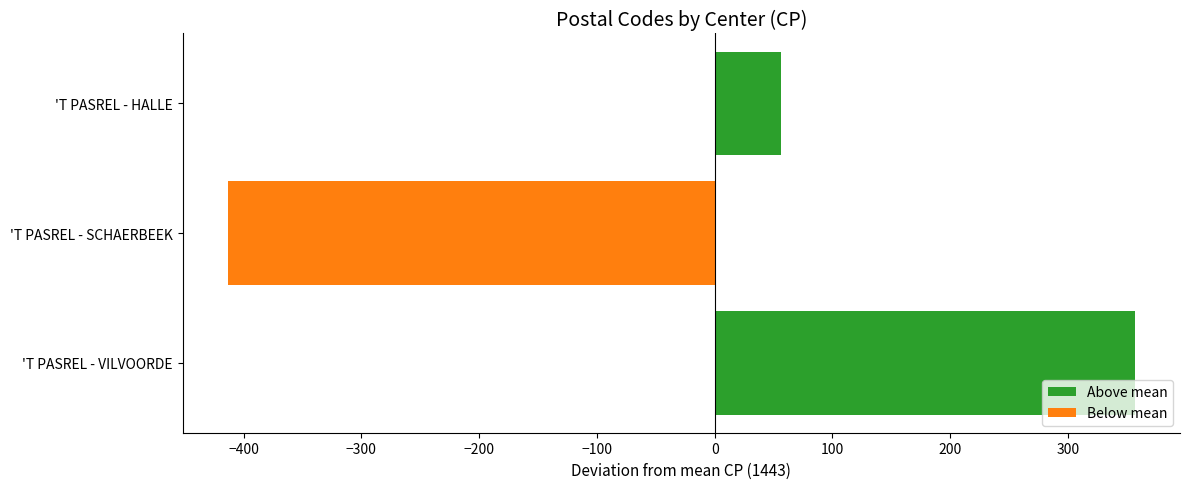

At which label is the value closest to -28?

'T PASREL - HALLE